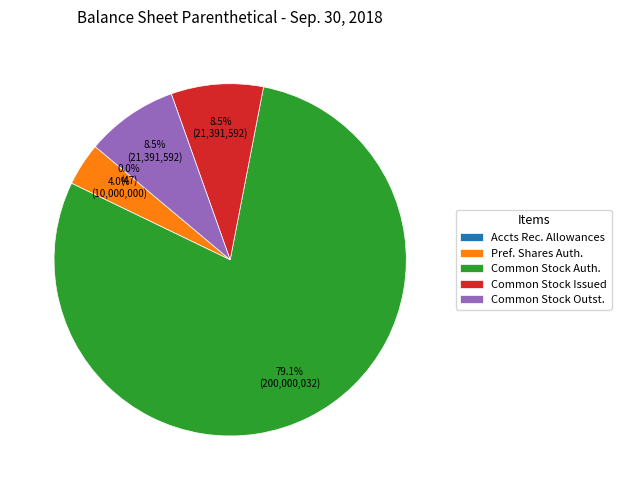

Which slice represents more than half of the pie?

Common Stock Auth.